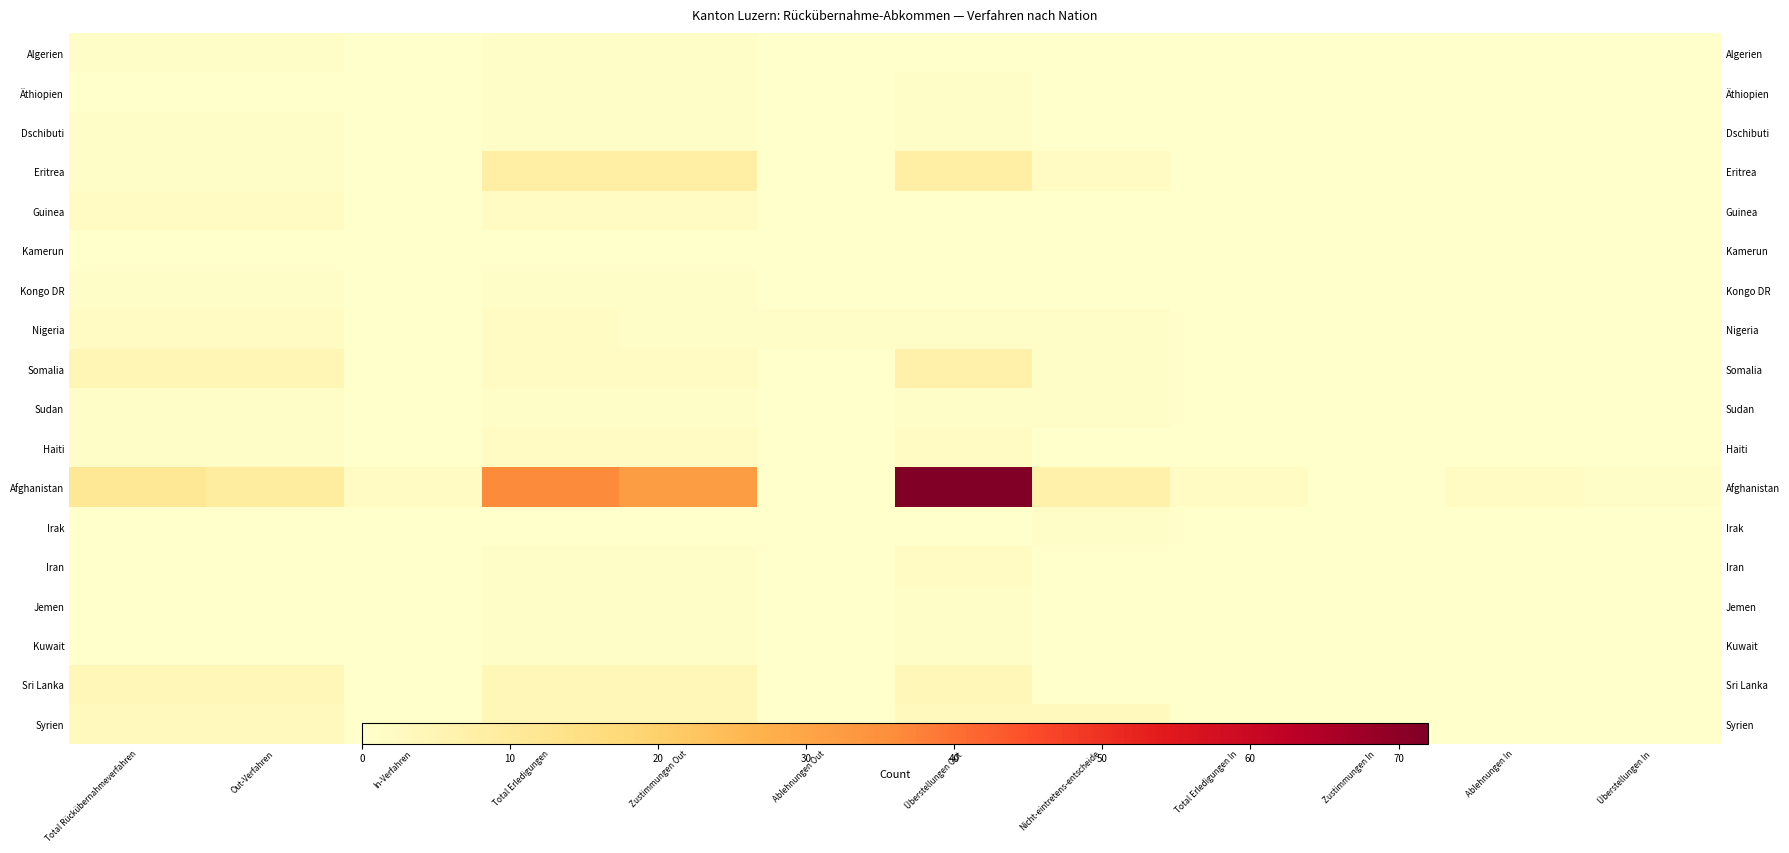

What is the difference between the highest and lowest values at Überstellungen In?

1